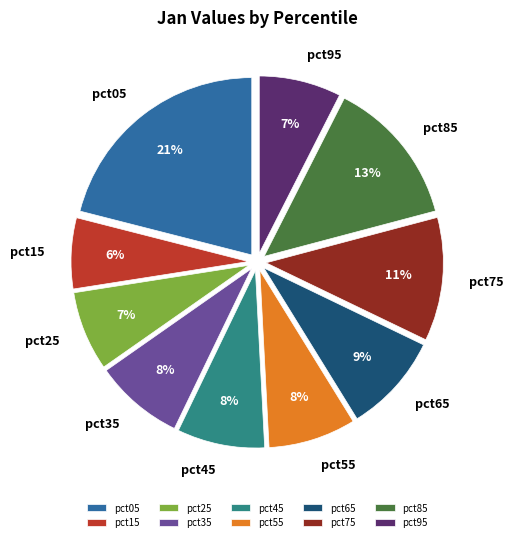

Is the sum of pct65 and pct25 greater than half?

No